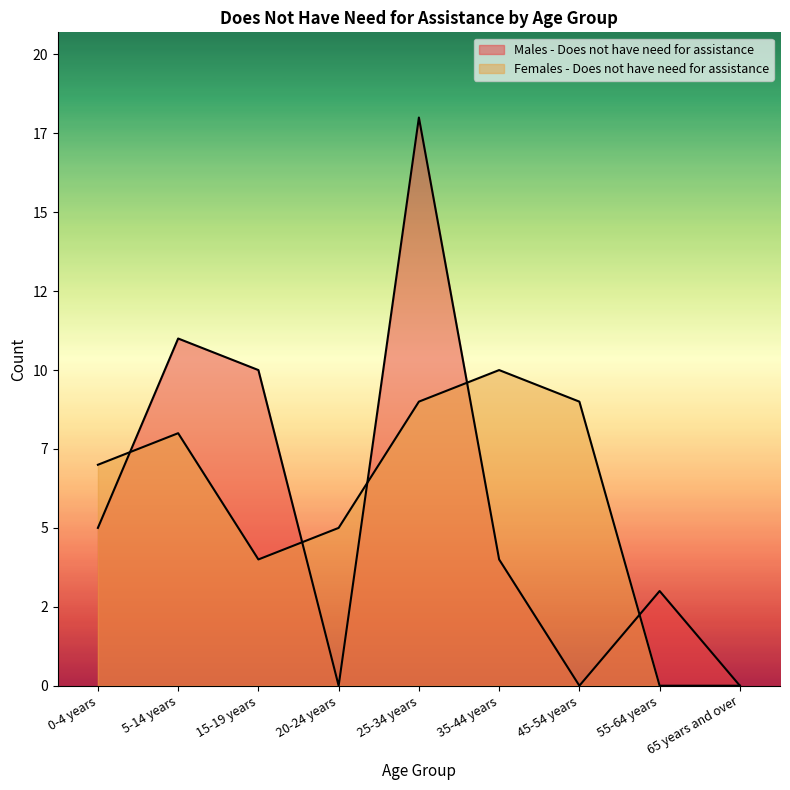

List the labels in order of Males - Does not have need for assistance value, smallest first.

20-24 years, 45-54 years, 65 years and over, 55-64 years, 35-44 years, 0-4 years, 15-19 years, 5-14 years, 25-34 years